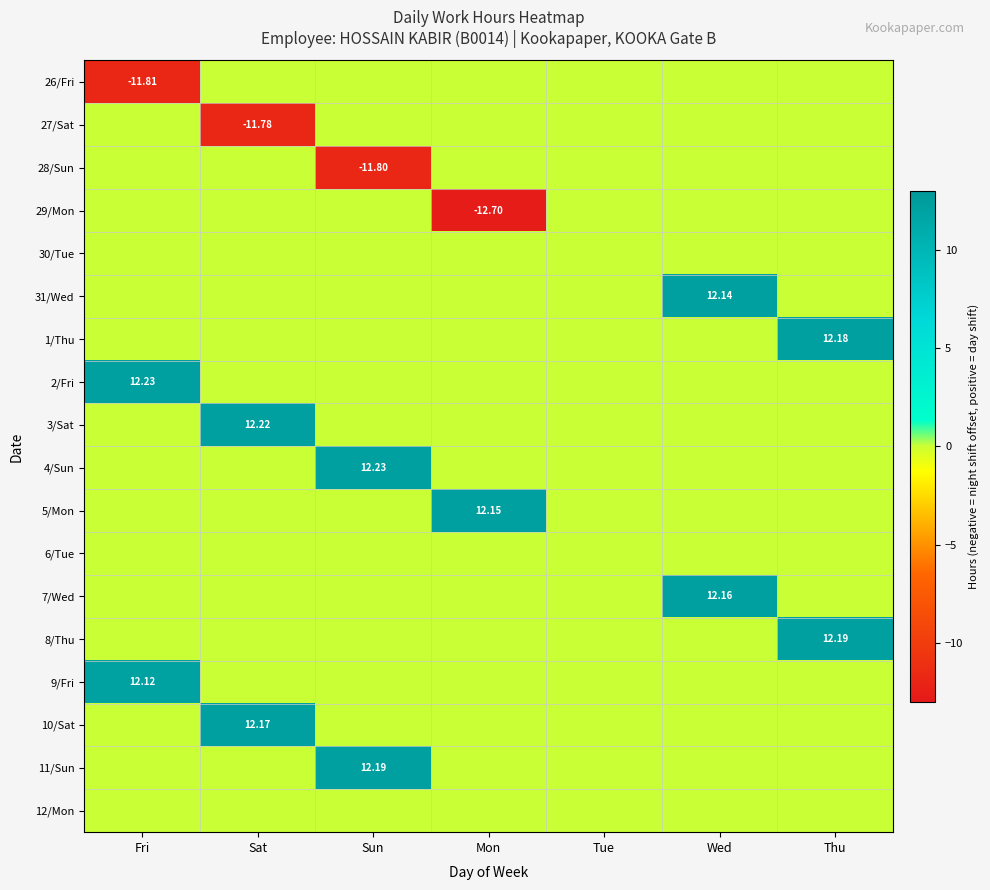

What value does the 3/Sat series have at Sat?

12.2